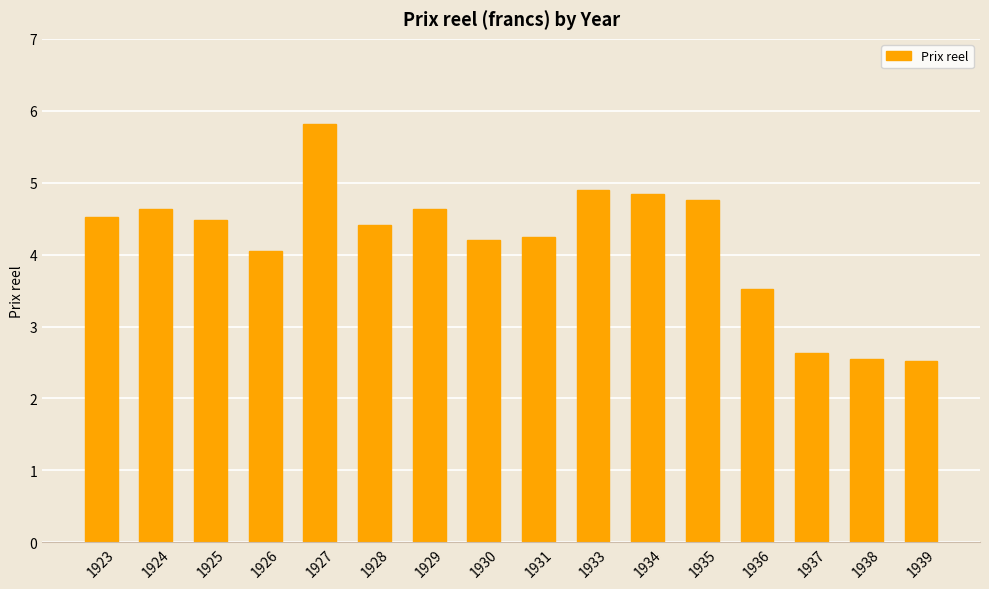

What is the difference between the maximum and minimum values?

3.3